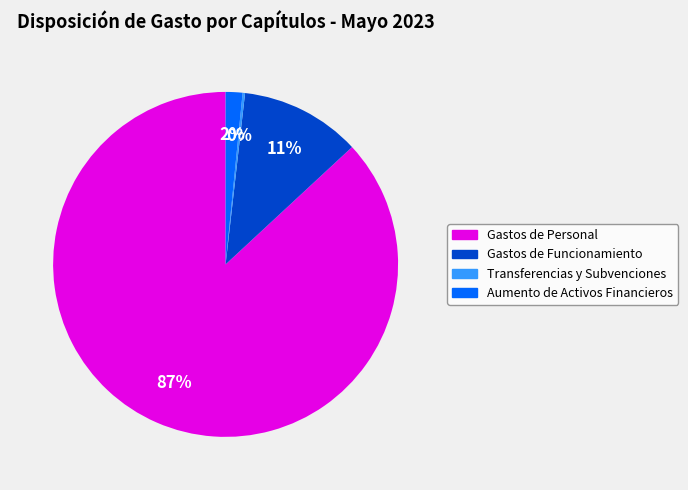

To the nearest percent, what is the difference between the largest and smallest slice percentages?

87%